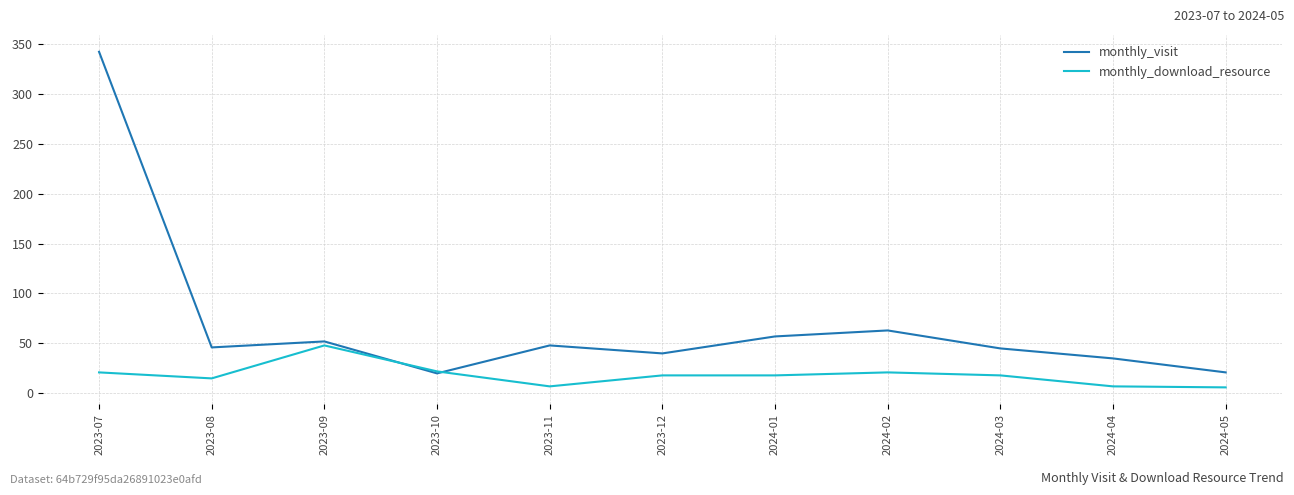

Where is the first local maximum for monthly_download_resource?

2023-09